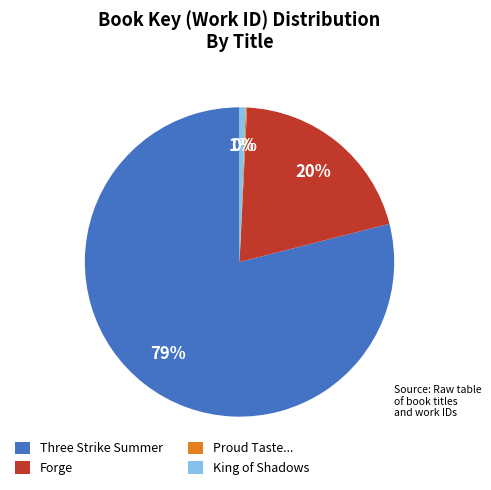

Does Three Strike Summer account for over 50% of the chart?

Yes